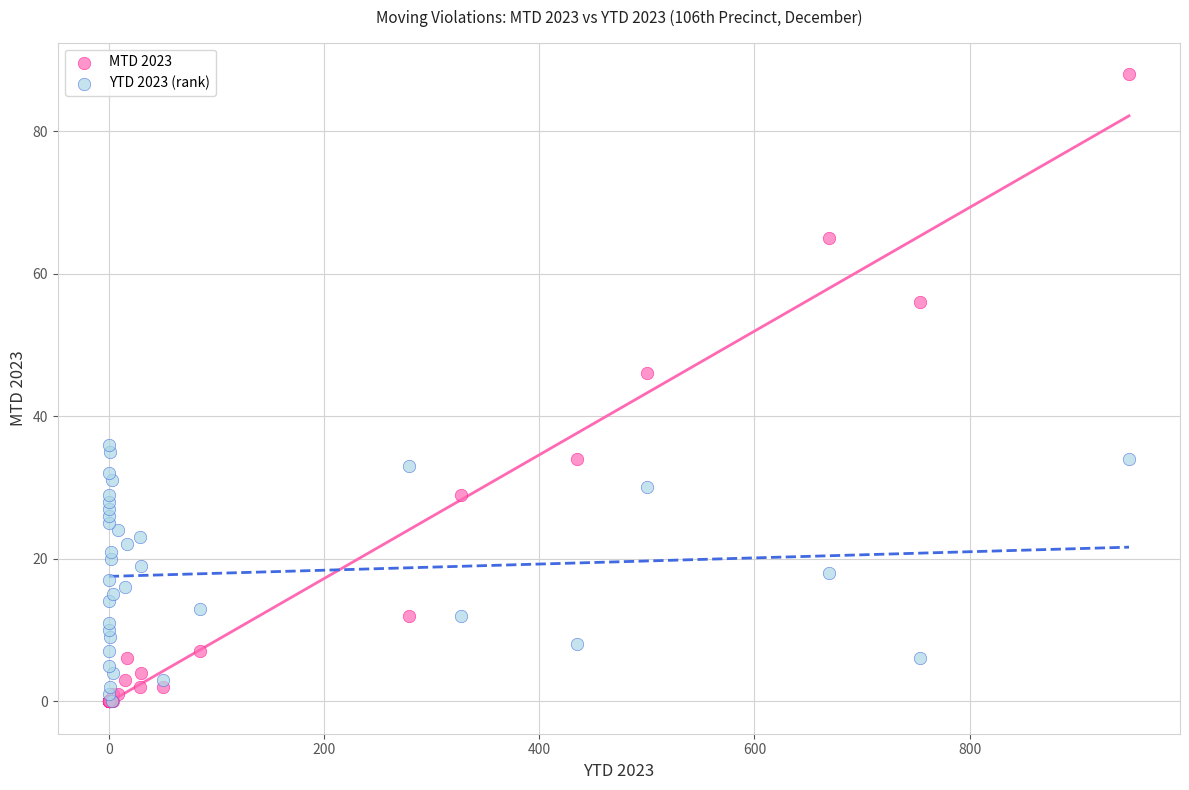

In the MTD 2023 series, what Y value is closest to 44?

46